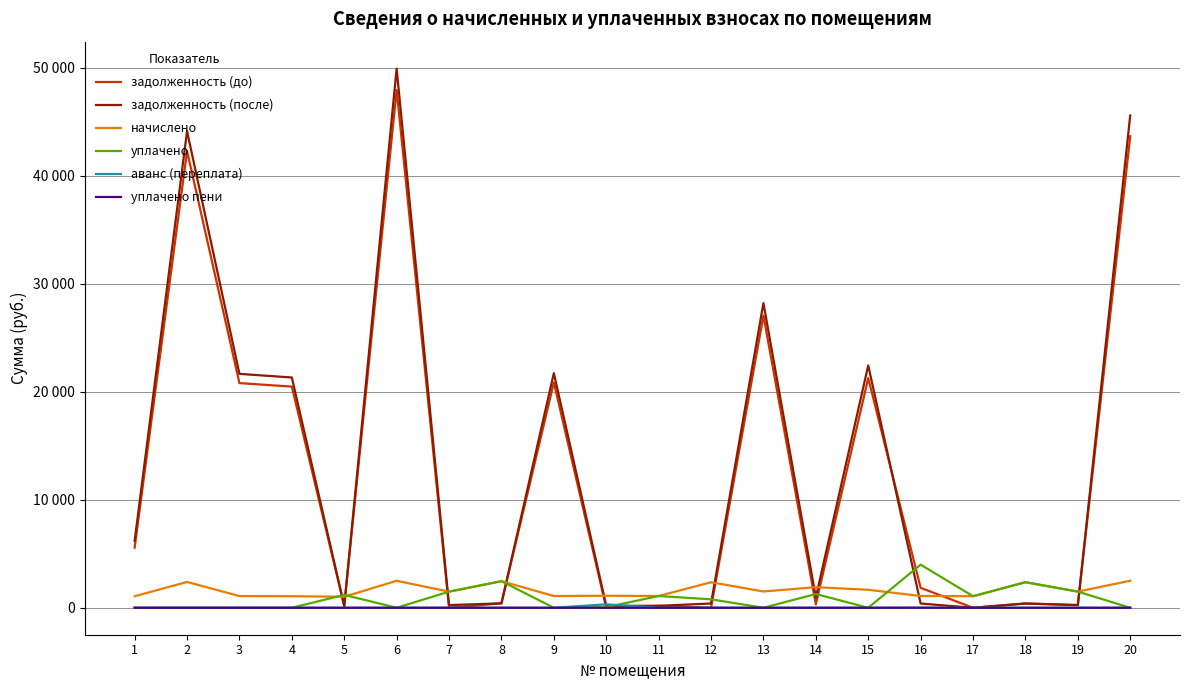

At which category is the sum across all series the highest?

6